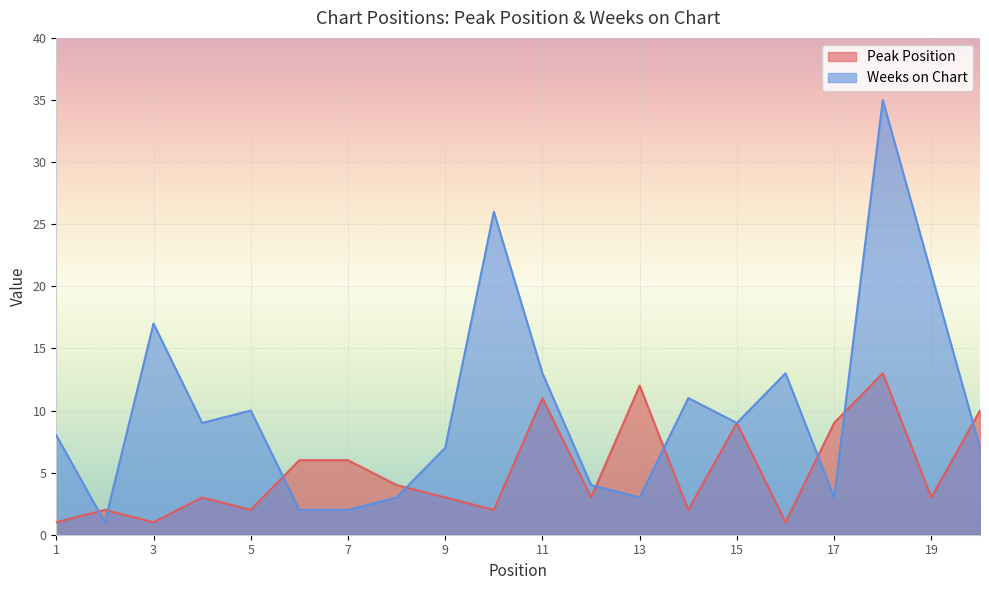

Where does the Peak Position series first go above 3?

6